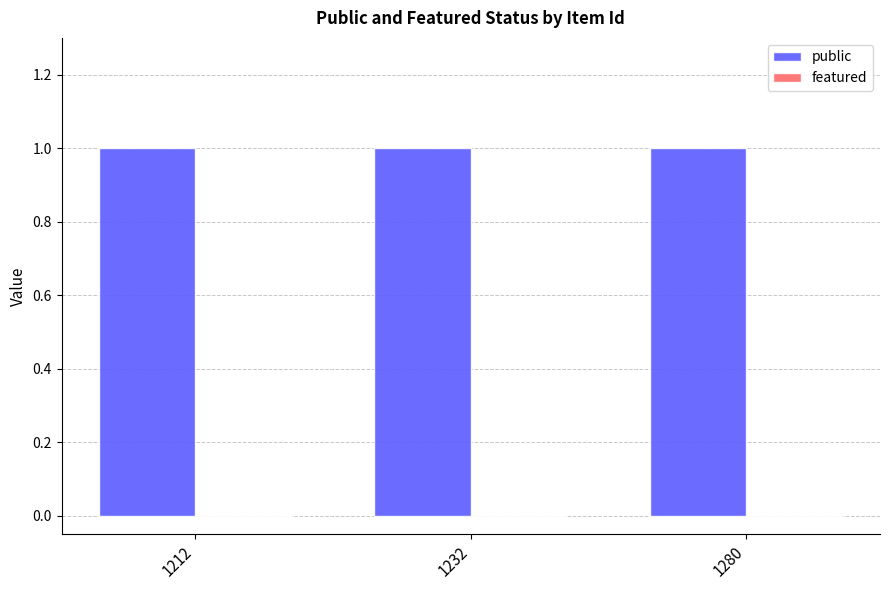

Rank the series at 1280 from highest to lowest value.

public, featured